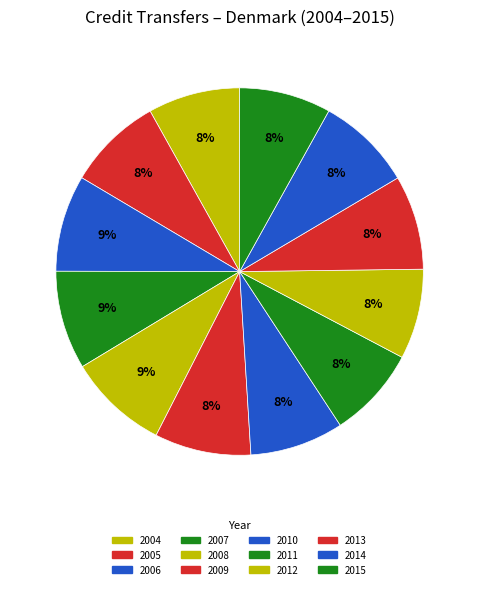

Is 2004 the majority of the pie?

No